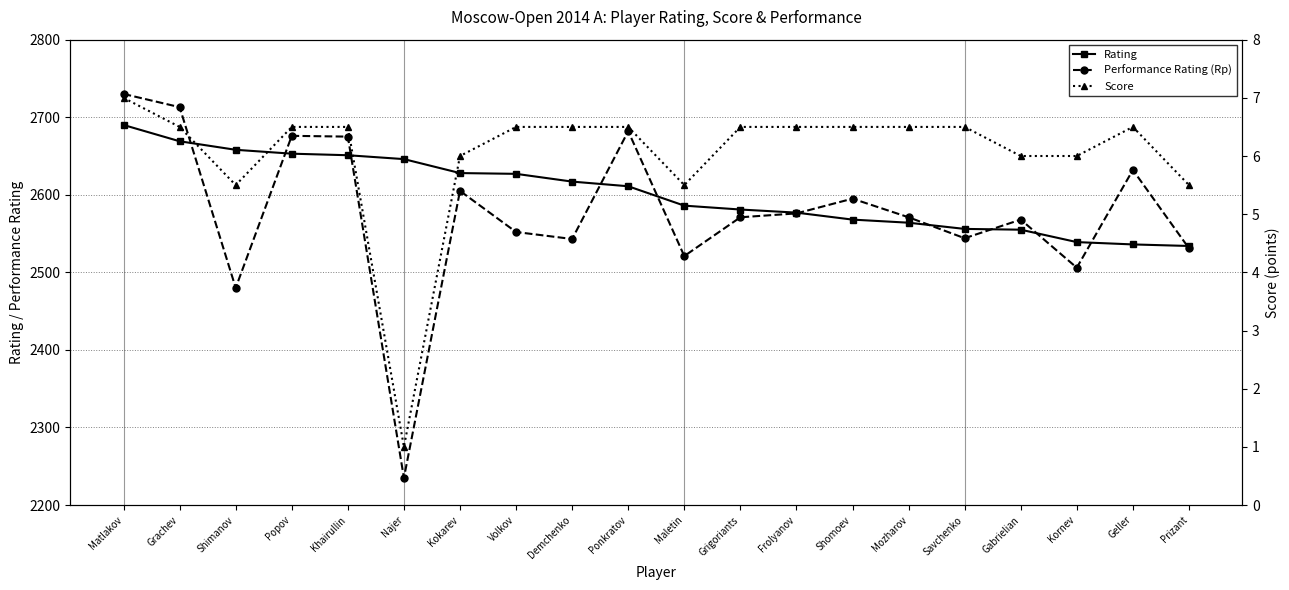

Reading left to right, extract all data points from this chart.

Rating: Matlakov=2690.0	Grachev=2669.0	Shimanov=2658.0	Popov=2653.0	Khairullin=2651.0	Najer=2646.0	Kokarev=2628.0	Volkov=2627.0	Demchenko=2617.0	Ponkratov=2611.0	Maletin=2586.0	Grigoriants=2581.0	Frolyanov=2577.0	Shomoev=2568.0	Mozharov=2564.0	Savchenko=2556.0	Gabrielian=2555.0	Kornev=2539.0	Geller=2536.0	Prizant=2534.0
Performance Rating (Rp): Matlakov=2730.0	Grachev=2713.0	Shimanov=2480.0	Popov=2676.0	Khairullin=2675.0	Najer=2235.0	Kokarev=2605.0	Volkov=2552.0	Demchenko=2543.0	Ponkratov=2682.0	Maletin=2521.0	Grigoriants=2571.0	Frolyanov=2576.0	Shomoev=2595.0	Mozharov=2571.0	Savchenko=2544.0	Gabrielian=2568.0	Kornev=2506.0	Geller=2632.0	Prizant=2531.0
Score: Matlakov=7.0	Grachev=6.5	Shimanov=5.5	Popov=6.5	Khairullin=6.5	Najer=1.0	Kokarev=6.0	Volkov=6.5	Demchenko=6.5	Ponkratov=6.5	Maletin=5.5	Grigoriants=6.5	Frolyanov=6.5	Shomoev=6.5	Mozharov=6.5	Savchenko=6.5	Gabrielian=6.0	Kornev=6.0	Geller=6.5	Prizant=5.5